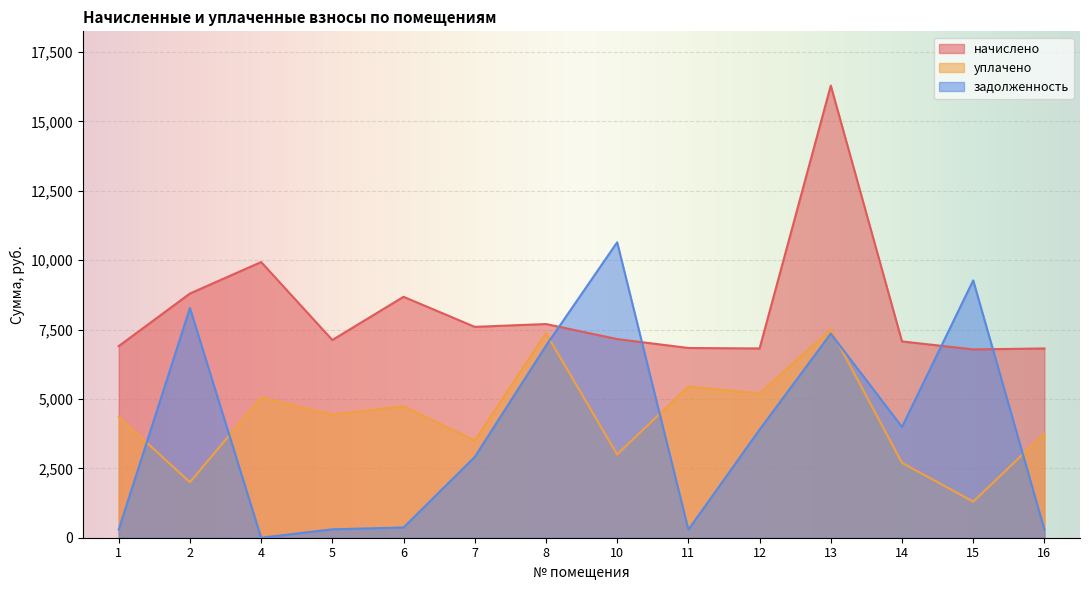

Between which two adjacent categories do начислено and задолженность first intersect?

8 and 10